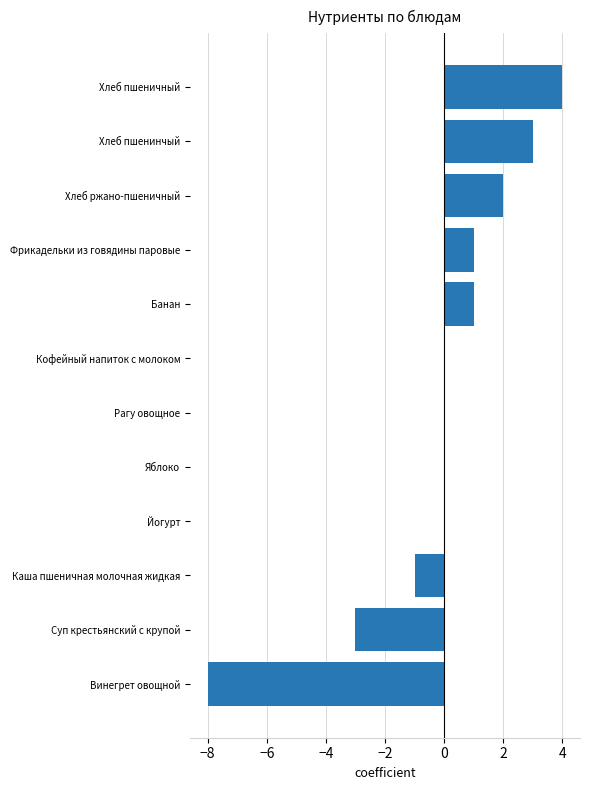

At which category does the chart reach its peak across all series?

Хлеб пшеничный